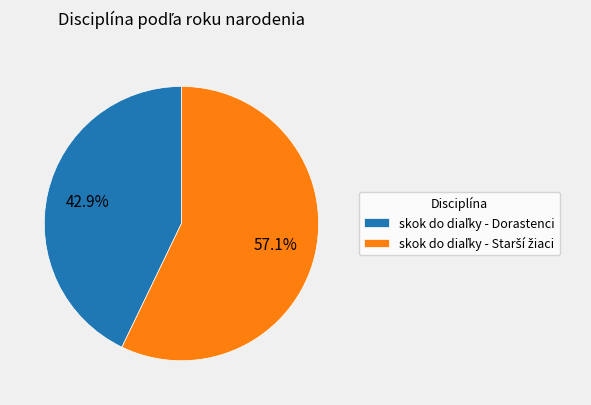

Is there a majority slice in this chart?

Yes